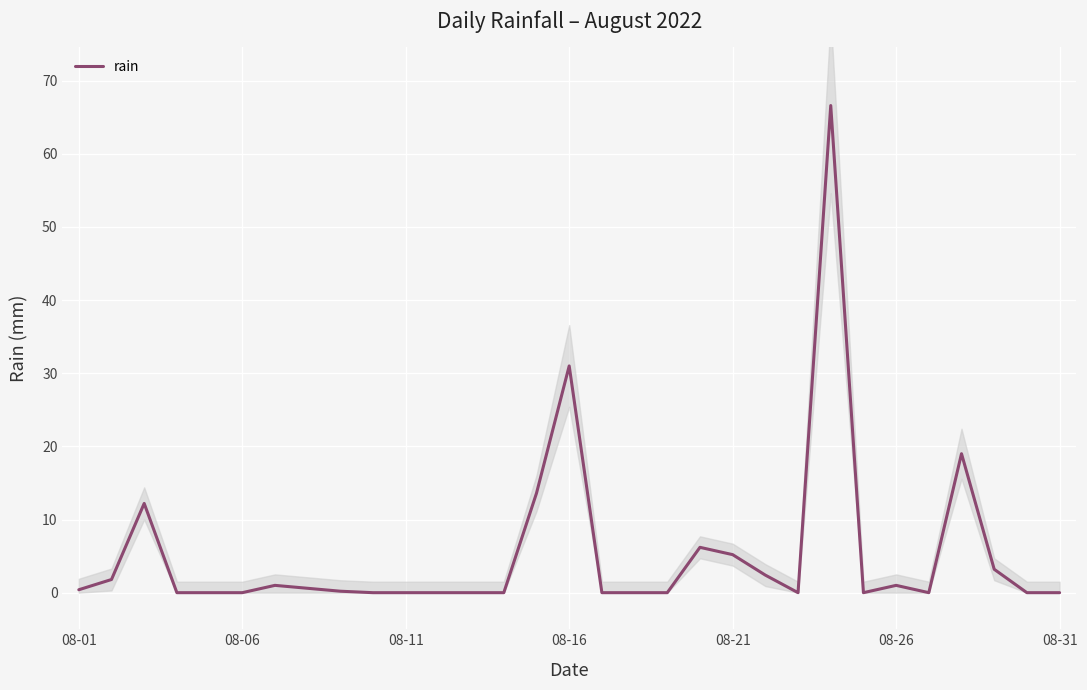

The value of rain at 08-11 is 0.0. True or false?

True